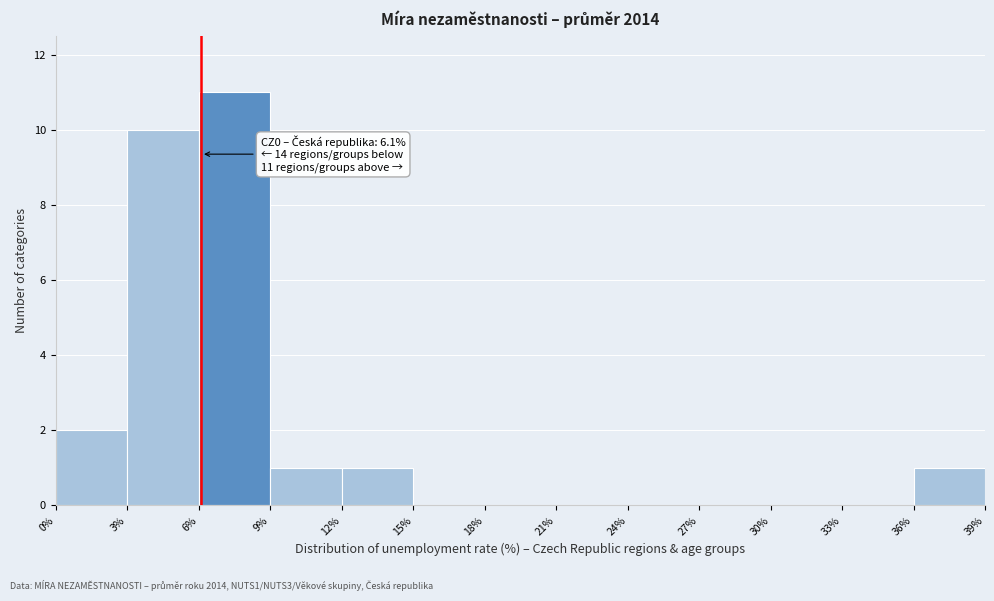

Which range on the x-axis has the tallest bar?

6% to 9%